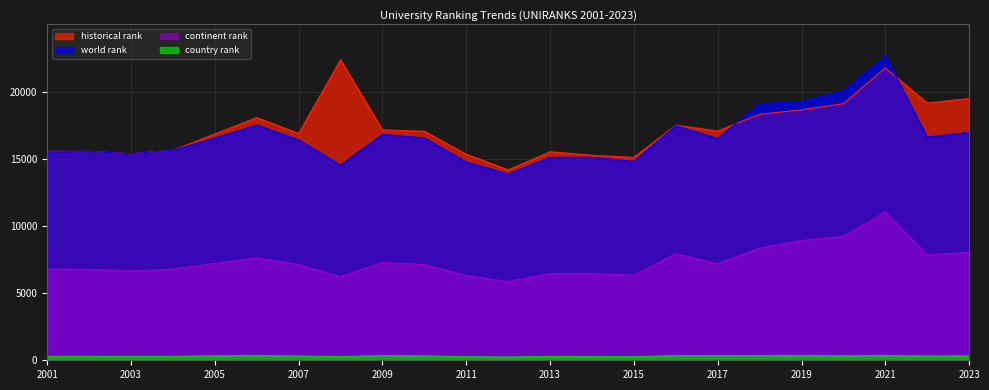

At which category is the sum across all series the highest?

2021